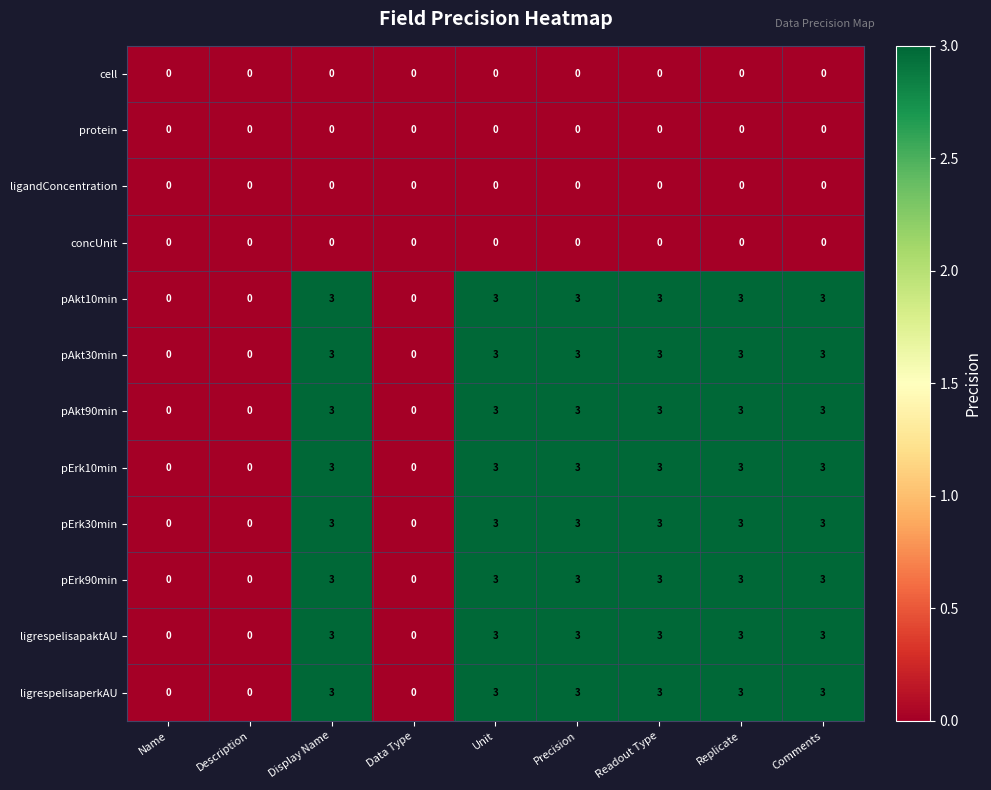

Is it true that pAkt30min equals 3 at Unit?

True